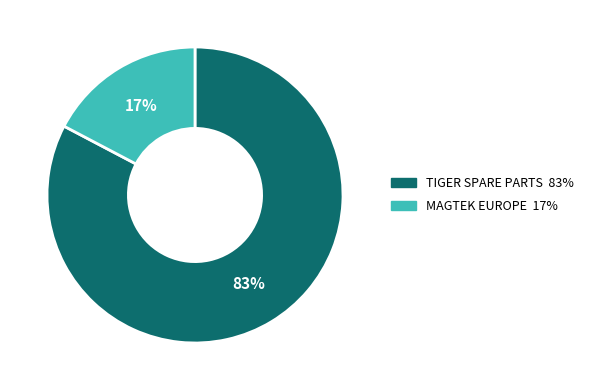

Is there a majority slice in this chart?

Yes